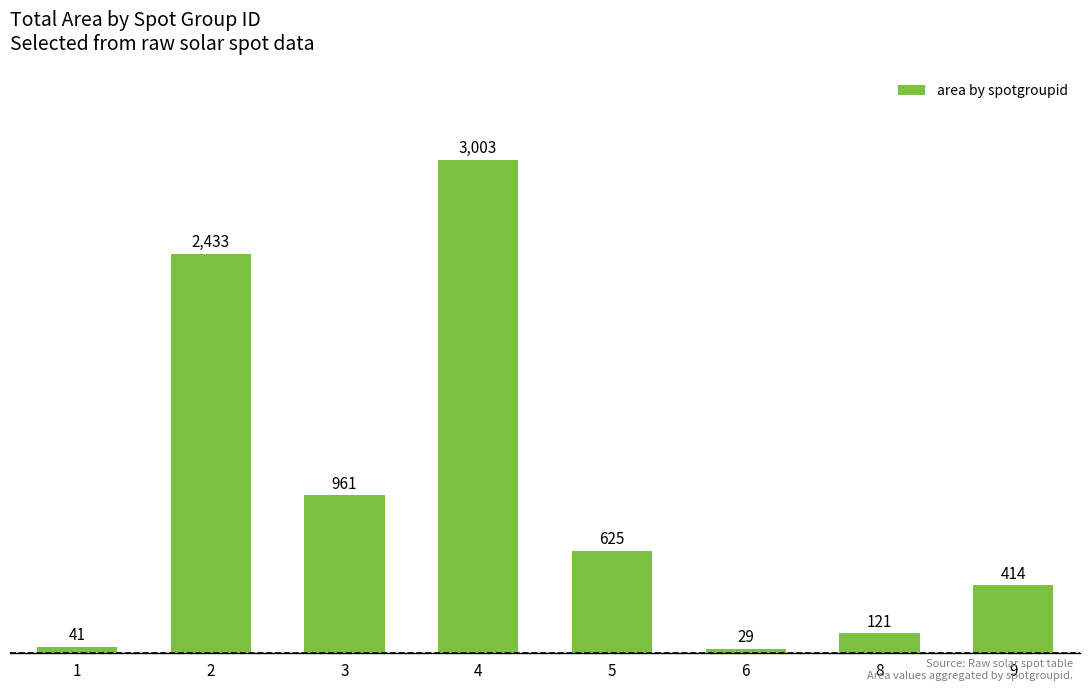

How many data points does each series have?

8